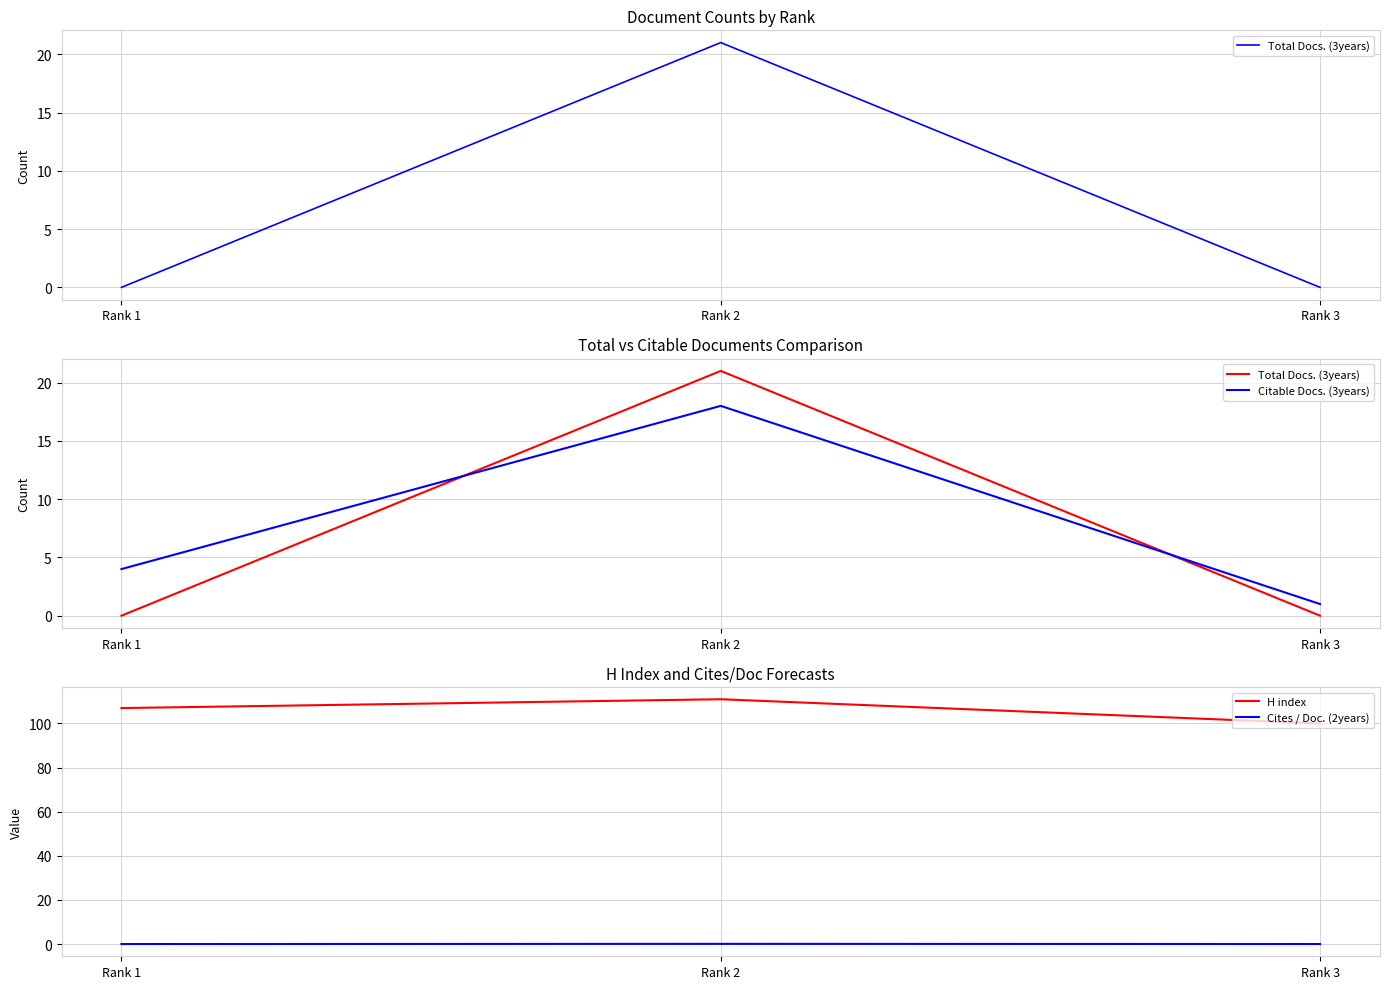

At how many categories does at least one series exceed 15?

3